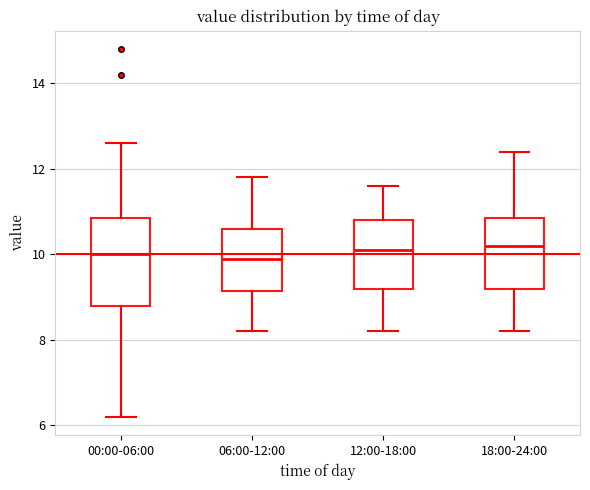

Where is the lower edge of the box for 00:00-06:00 on the y-axis? The values are not printed on the chart, so give them approximately, as read against the axis.

8.8